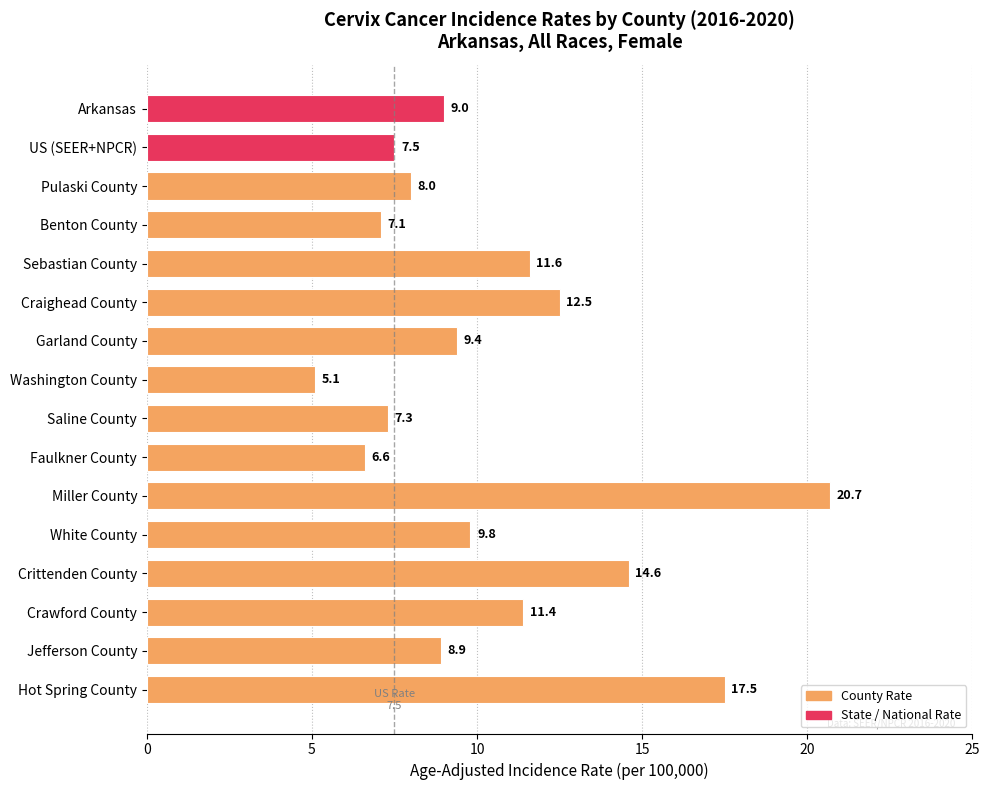

What is the label of the 12th bar from the bottom?

Sebastian County